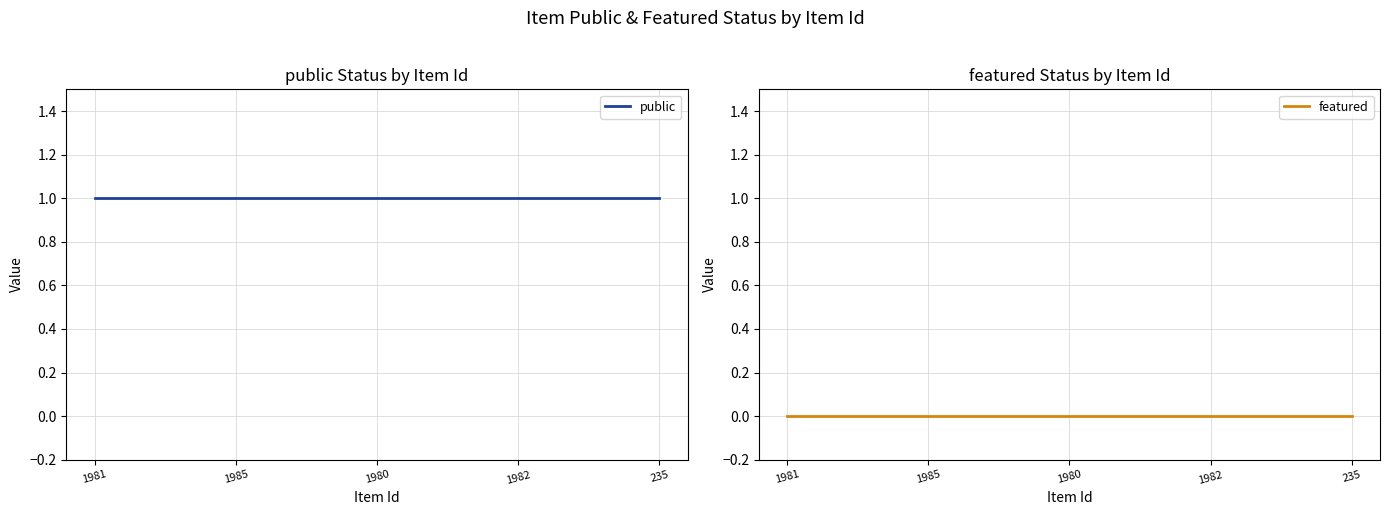

Reading right to left, extract all data points from this chart.

public: 1	1	1	1	1
featured: 0	0	0	0	0